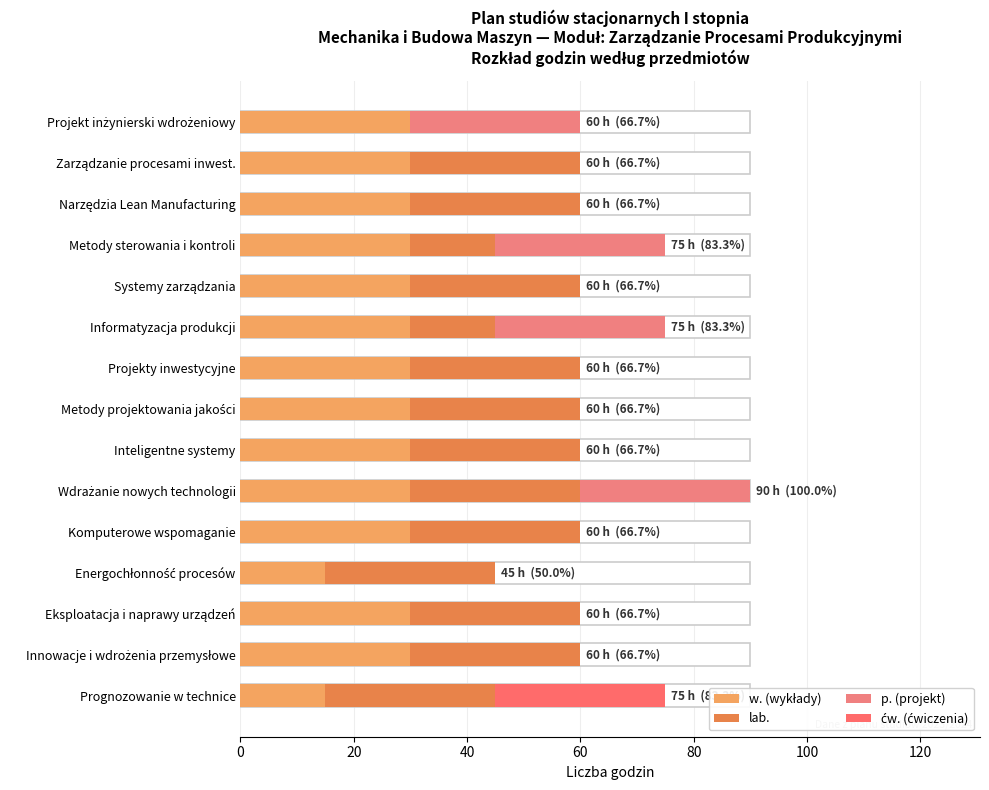

What is the difference between the maximum and minimum values in the lab. series?

30